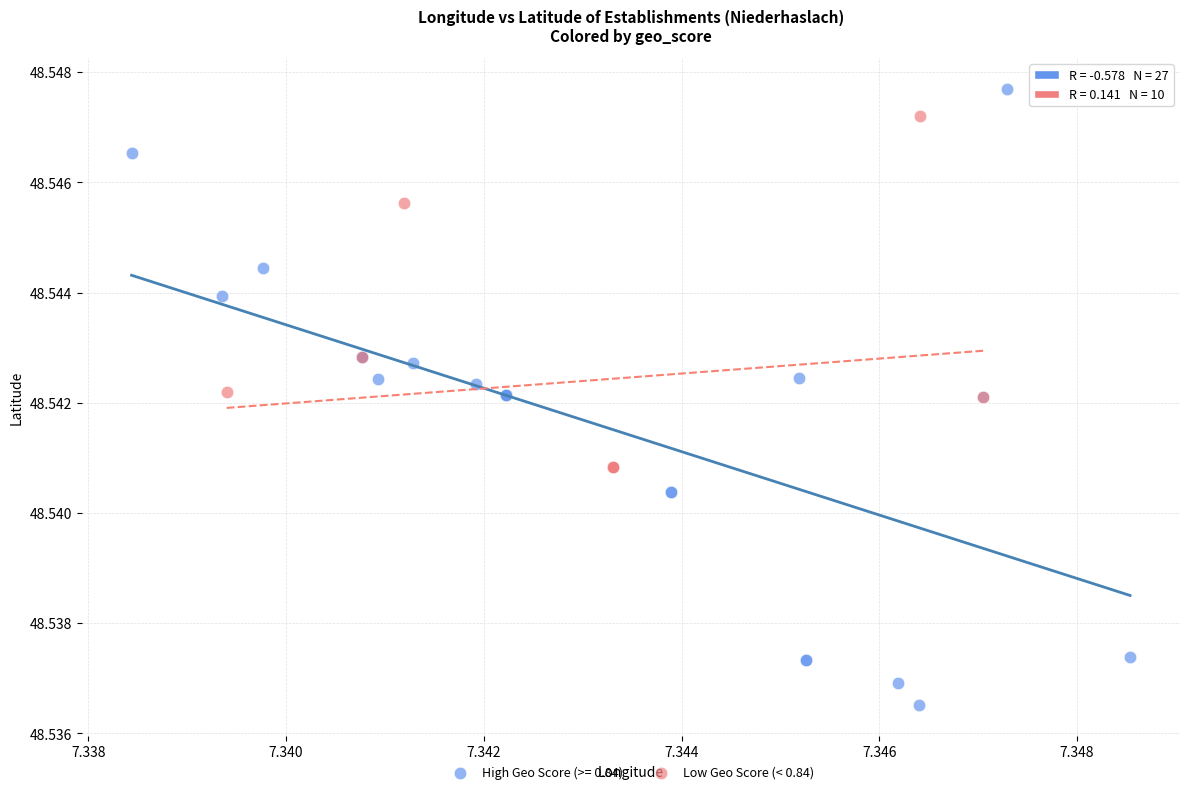

Which series reaches the minimum Y coordinate?

High Geo Score (>= 0.84)